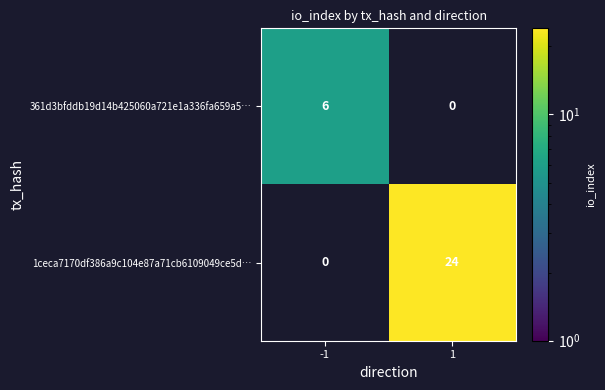

True or false: 361d3bfddb19d14b425060a721e1a336fa659a5… has a value of 6 at -1.

True